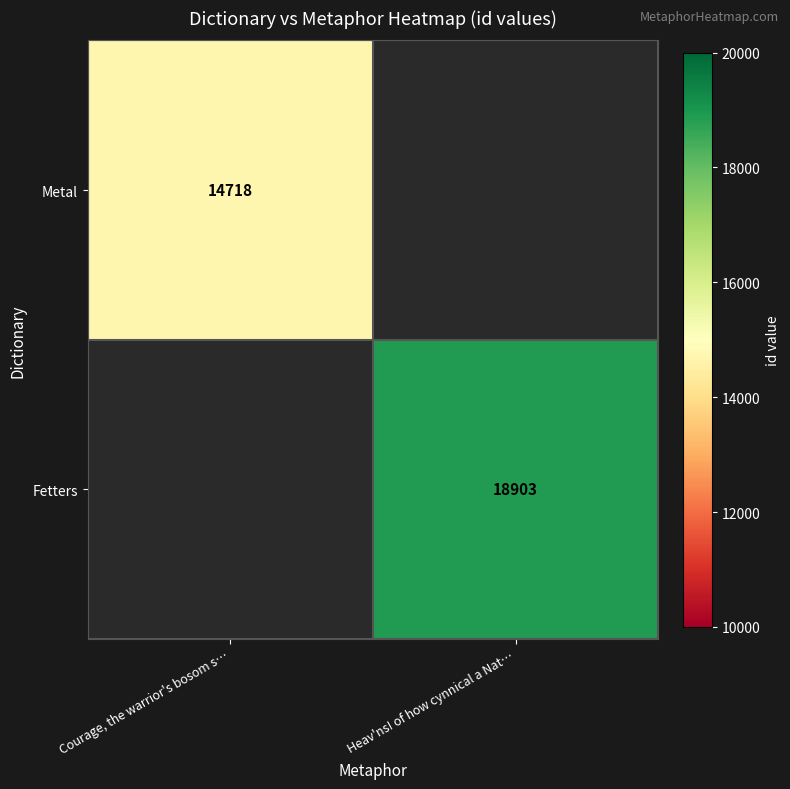

True or false: Fetters has a value of 31921 at Heav'ns! of how cynnical a Nat….

False